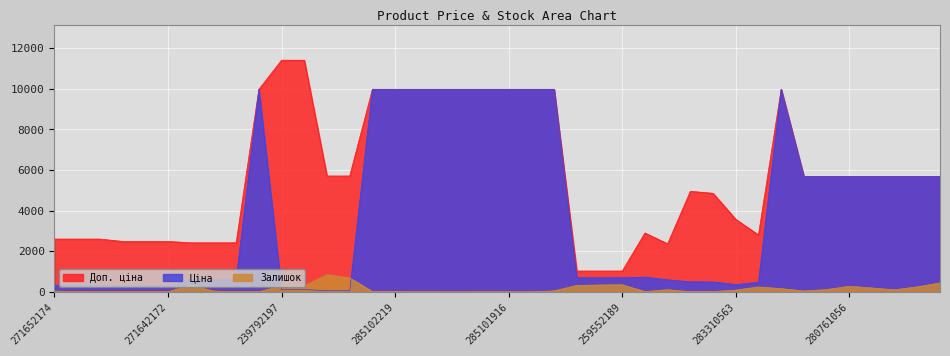

True or false: Доп. ціна has a value of 4853.8 at 283340563.

True